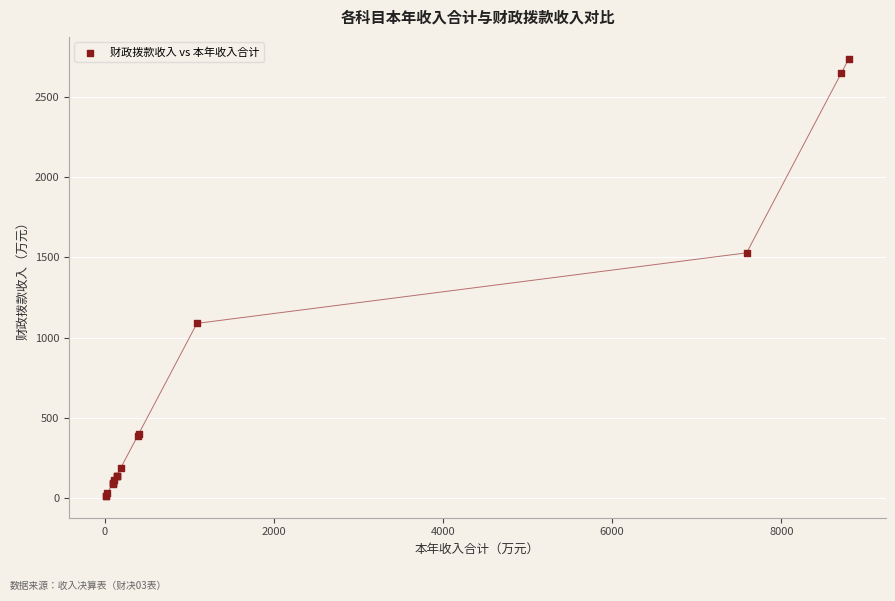

What Y value in the scatter plot is closest to 1375?

1528.4